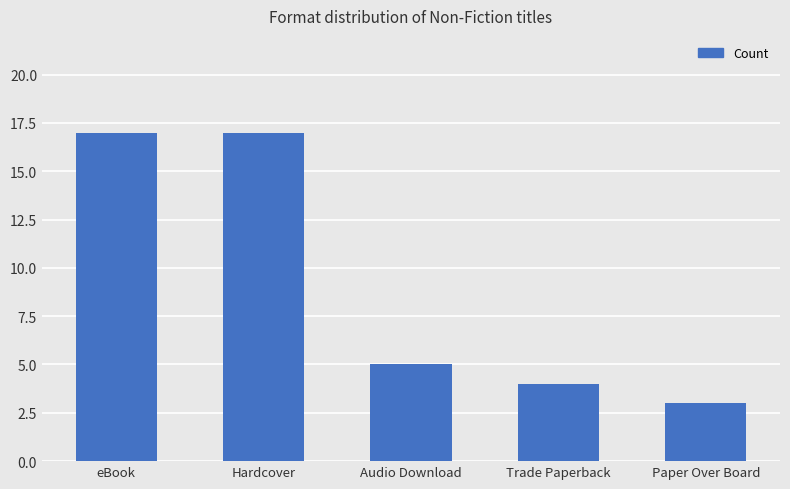

Reading left to right, extract all data points from this chart.

eBook=17	Hardcover=17	Audio Download=5	Trade Paperback=4	Paper Over Board=3